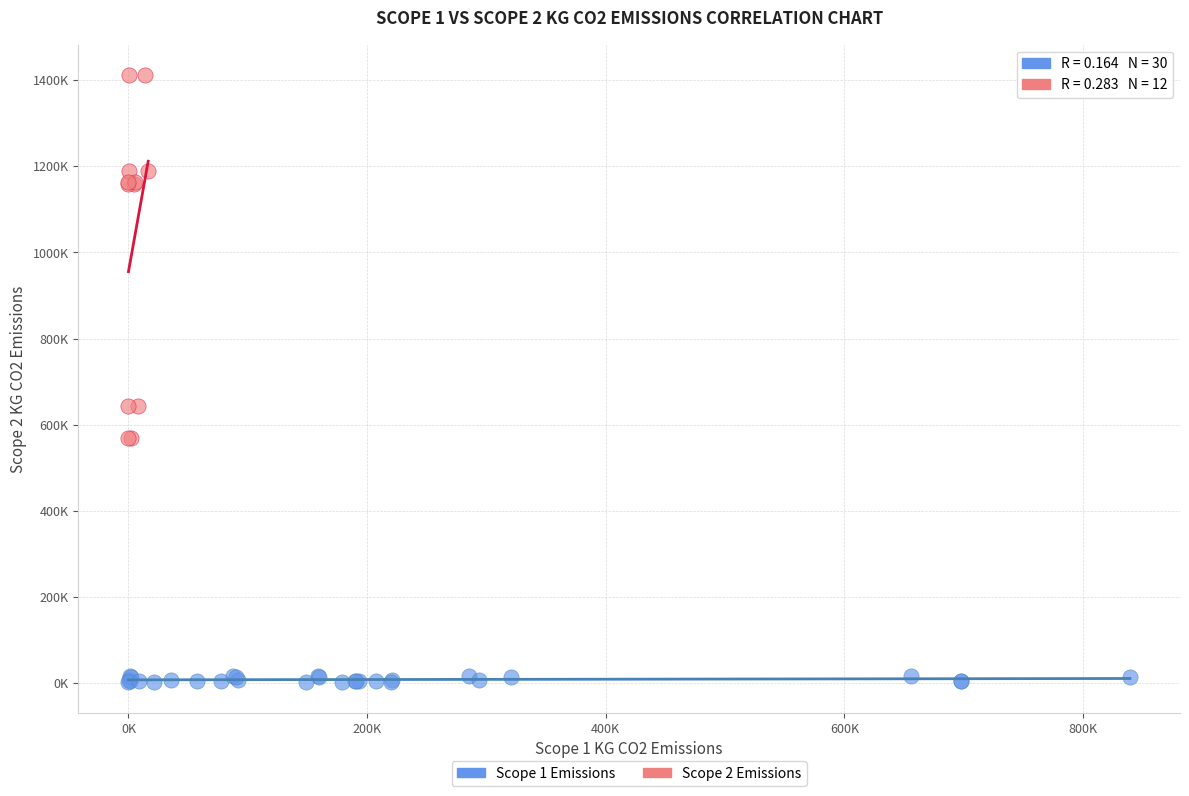

What are all the series names shown in the legend?

Scope 1 Emissions, Scope 2 Emissions